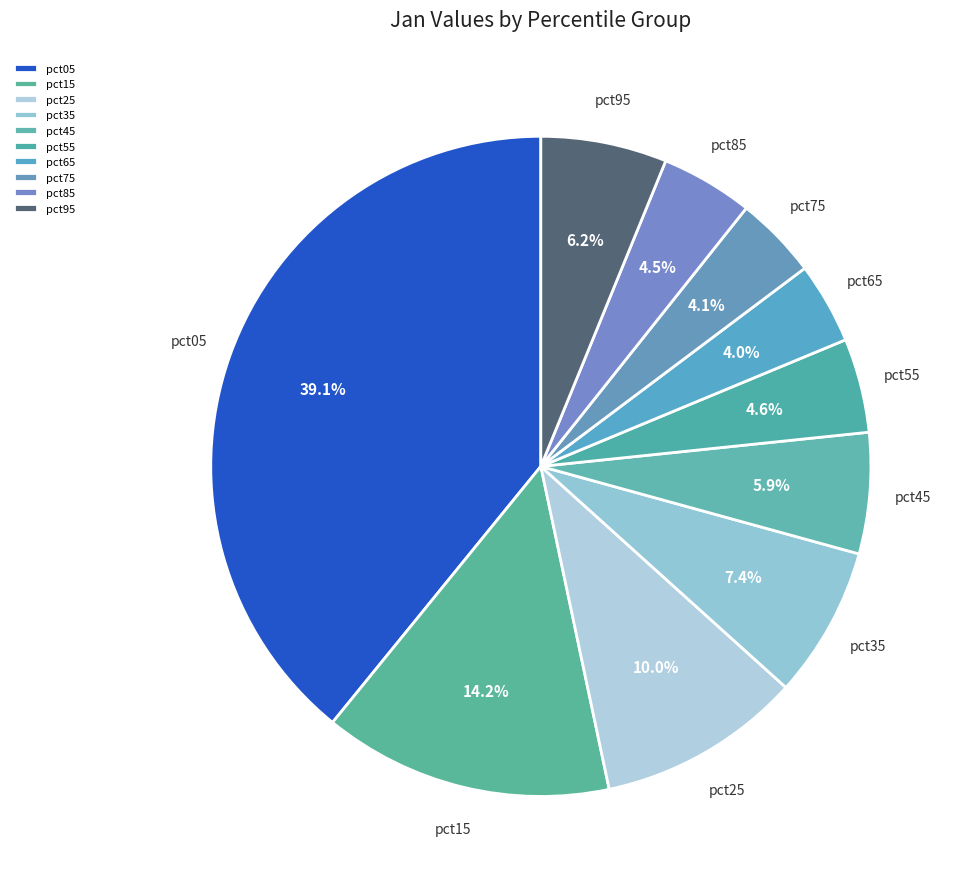

Is the sum of pct75 and pct25 greater than half?

No